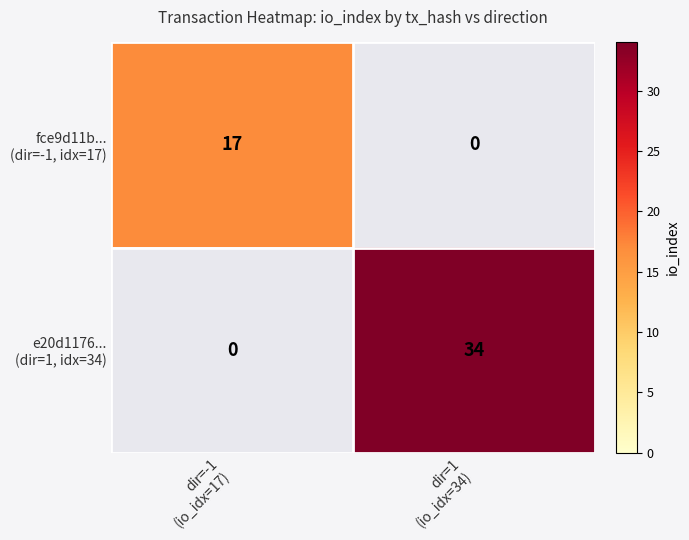

Count the fce9d11b... (dir=-1, idx=17) values in the range 0 to 17.

2